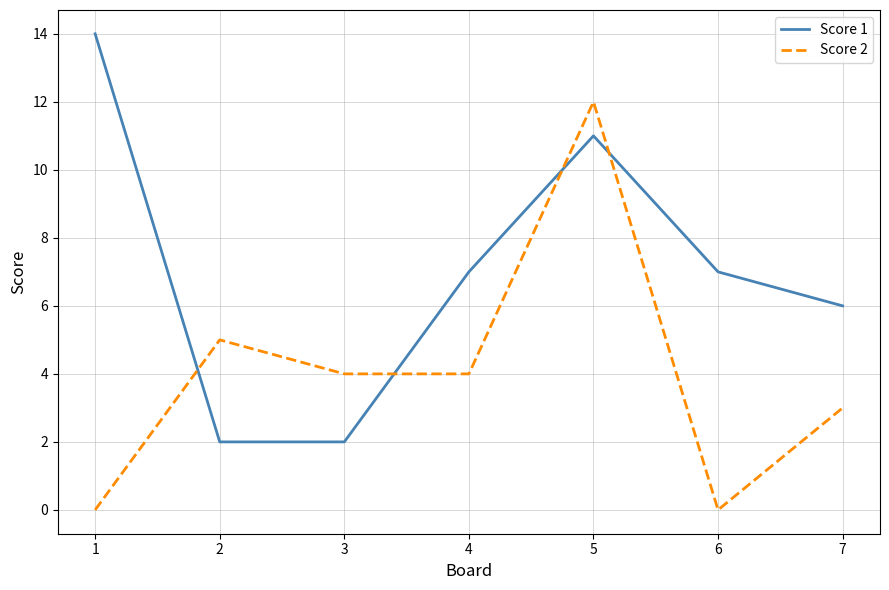

True or false: Score 1 and Score 2 cross at least once.

True